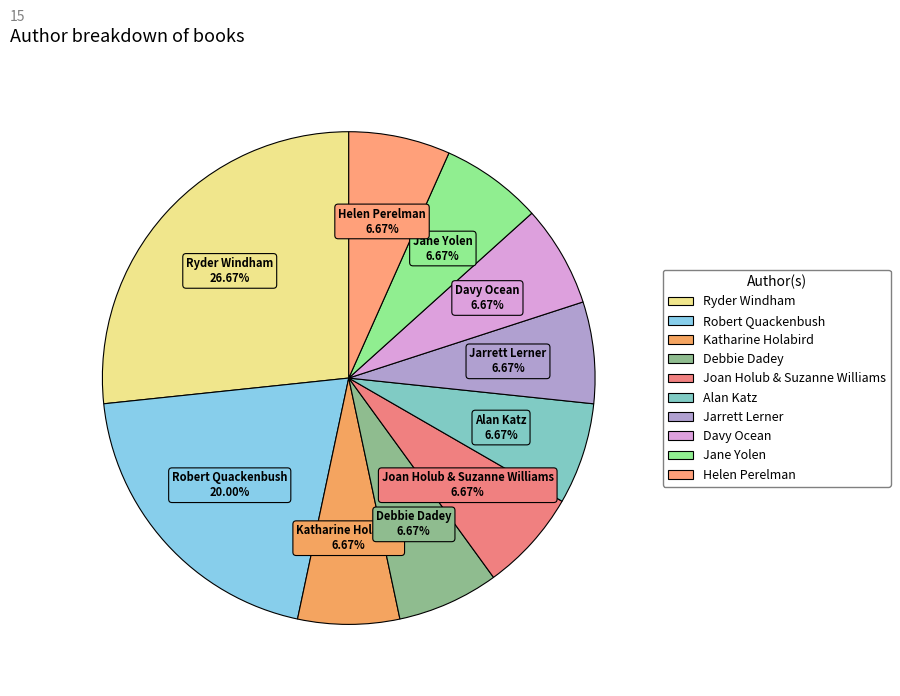

How many slices are in this pie chart?

10